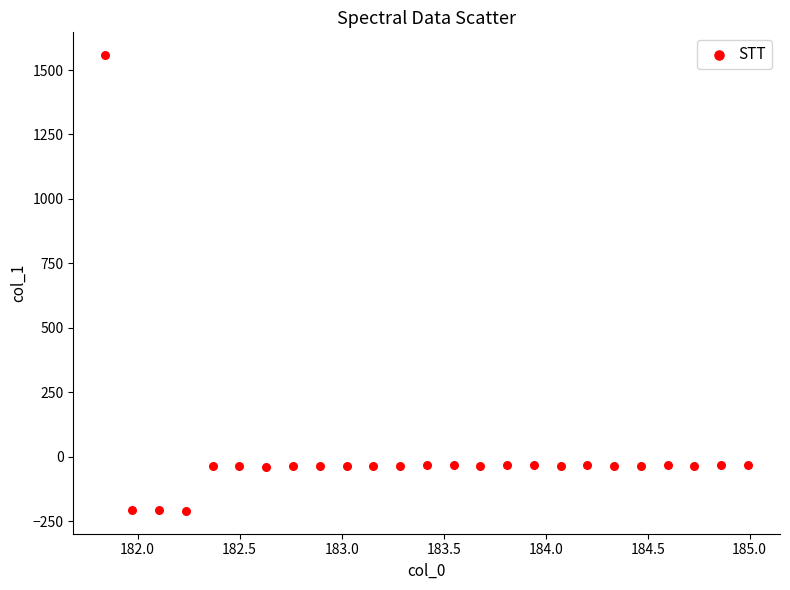

What is the range of X values (max minus min)?

3.1